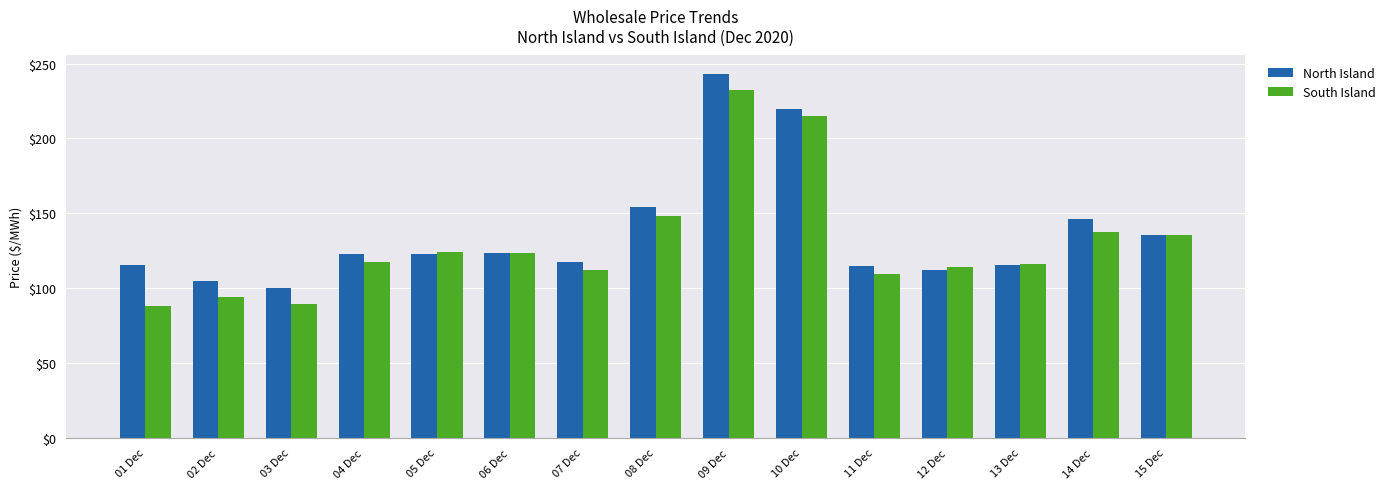

Which series has the largest total across all categories?

North Island